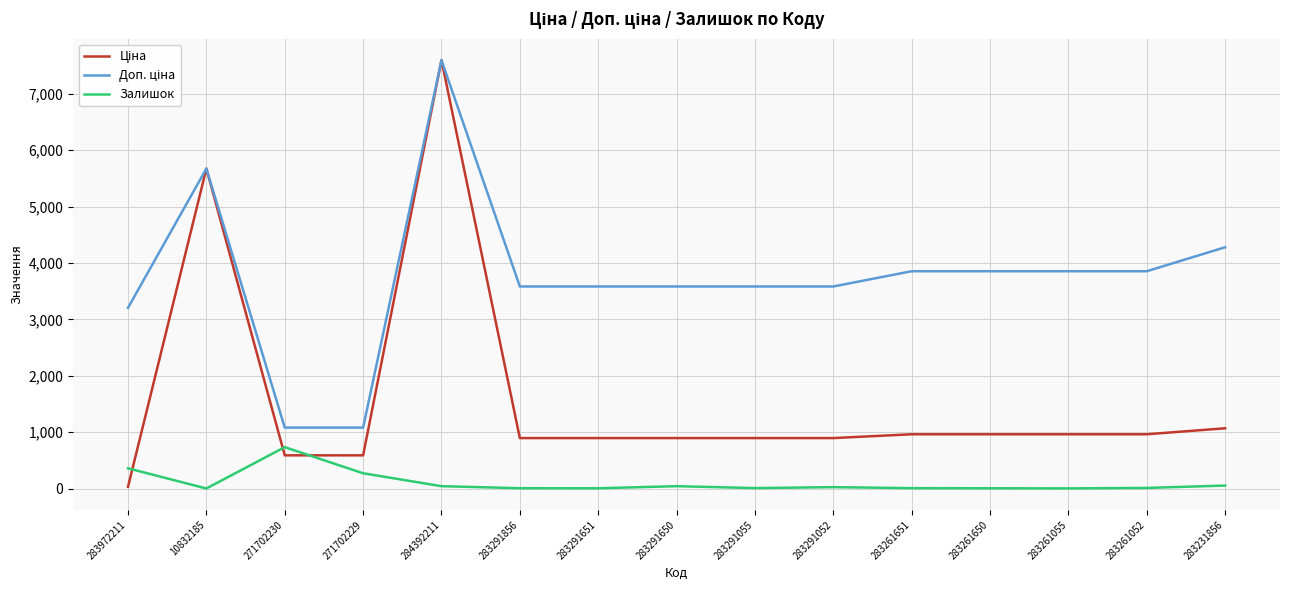

What is the spread (max minus min) of values at 271702230?

491.7